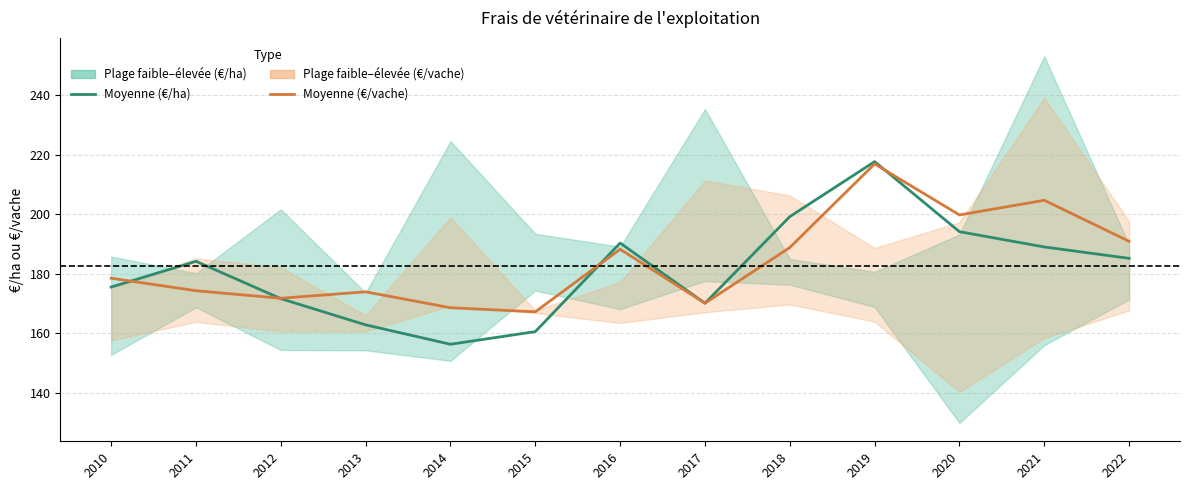

True or false: Performance moyenne (€/ha) has more than 0 points higher than both neighbors.

True